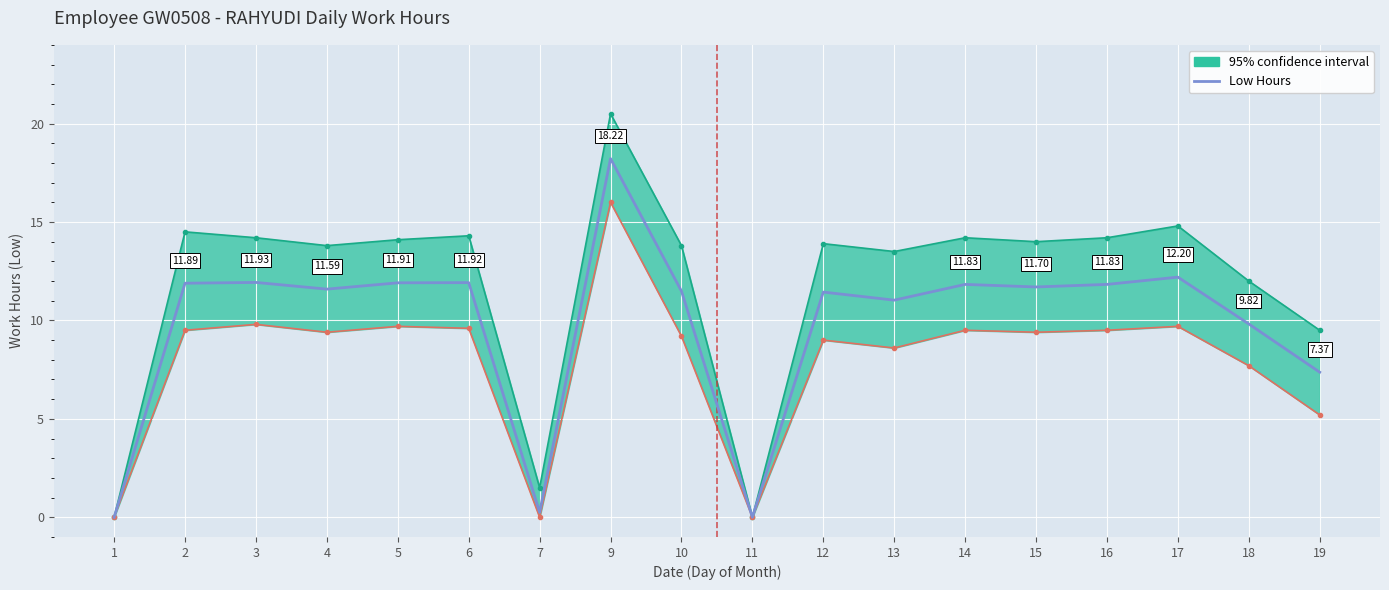

What is the average value?

9.8